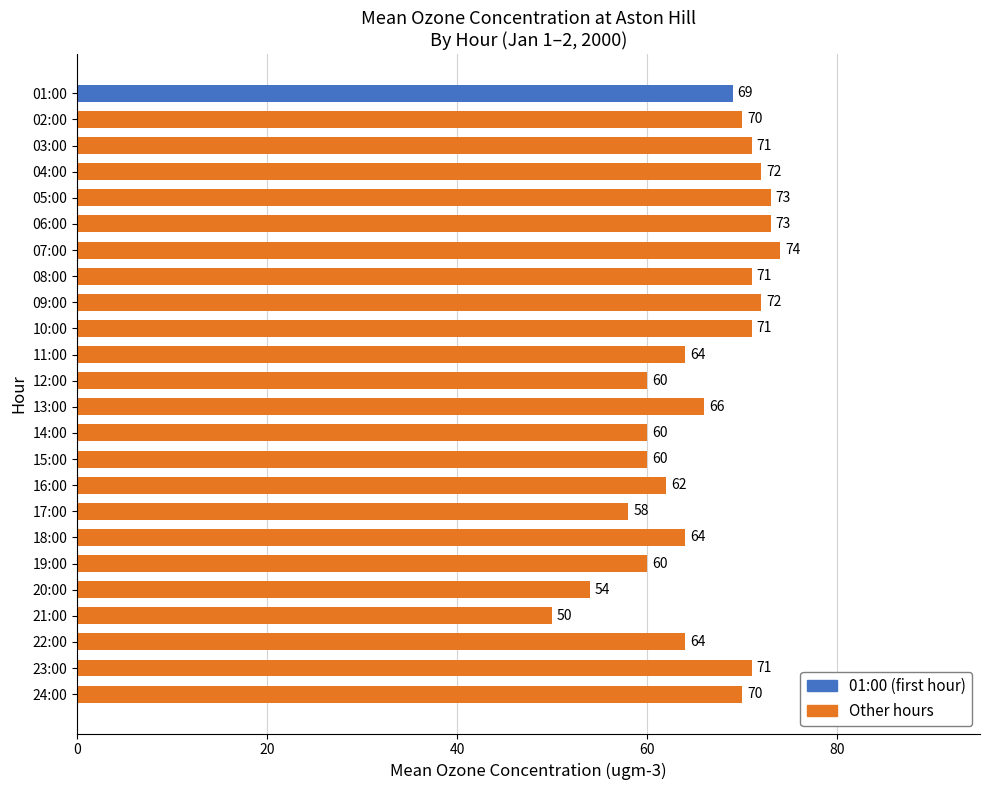

Where is the data nearest to the value 62?

16:00